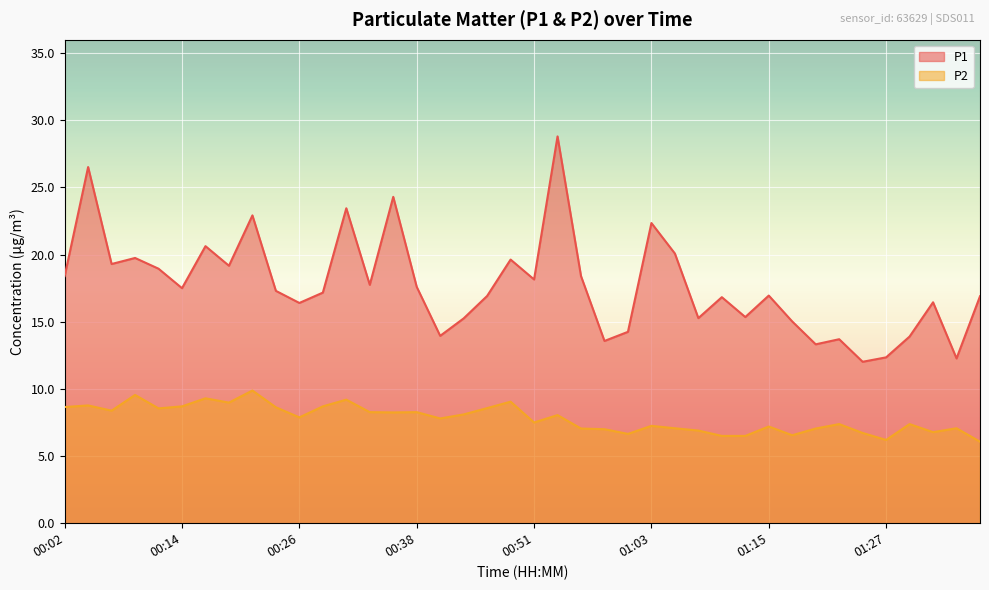

What is the approximate value of P2 at 01:00?

6.7